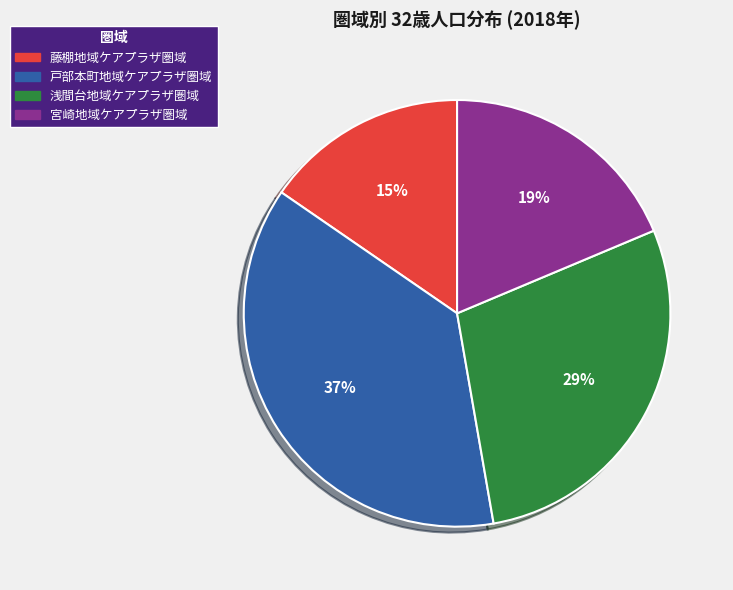

Do 戸部本町地域ケアプラザ圏域 and 浅間台地域ケアプラザ圏域 together represent more than half of the pie?

Yes